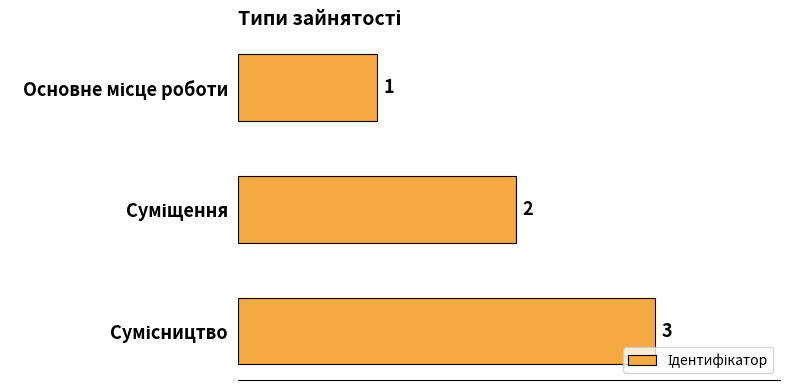

What is the smallest value displayed?

1